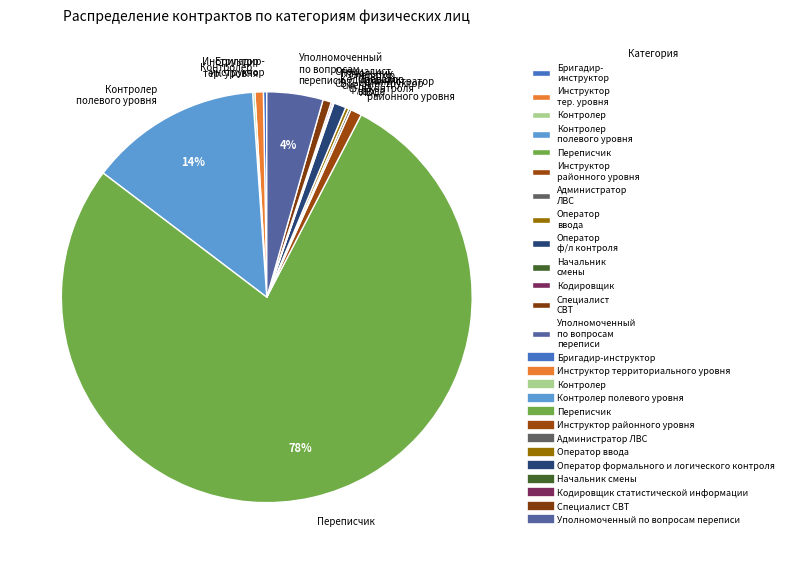

Which slice is the largest?

Переписчик